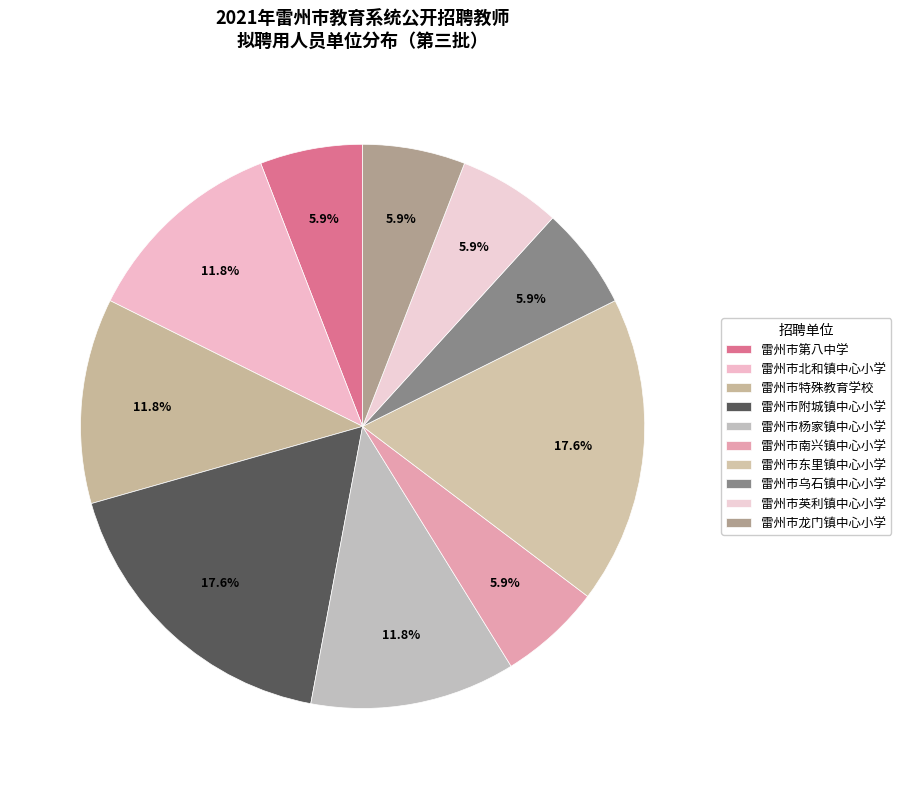

Is 雷州市东里镇中心小学 the majority of the pie?

No